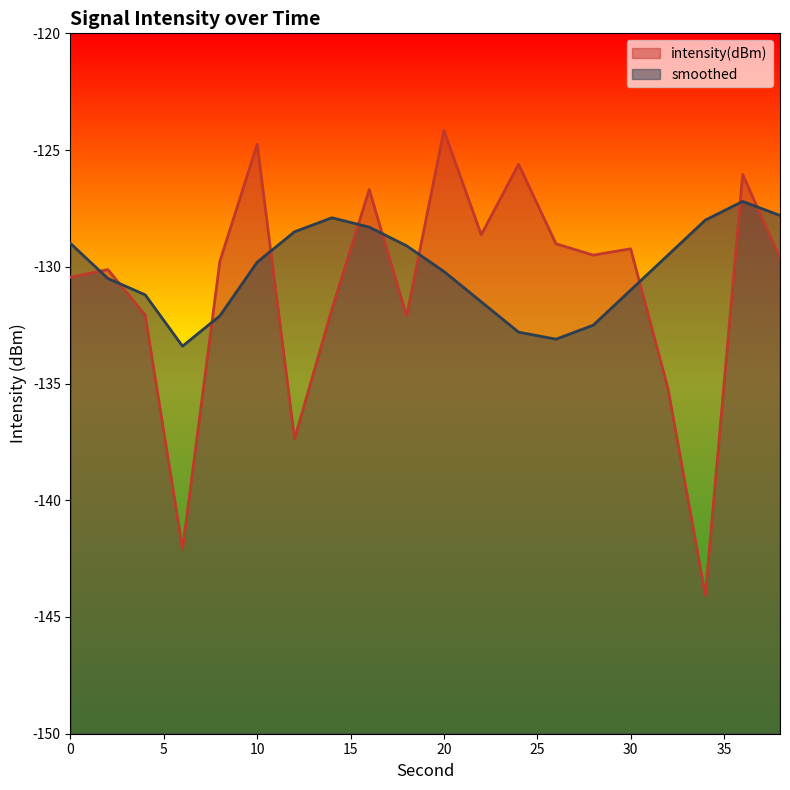

True or false: smoothed has a value of -232.8 at 22.

False